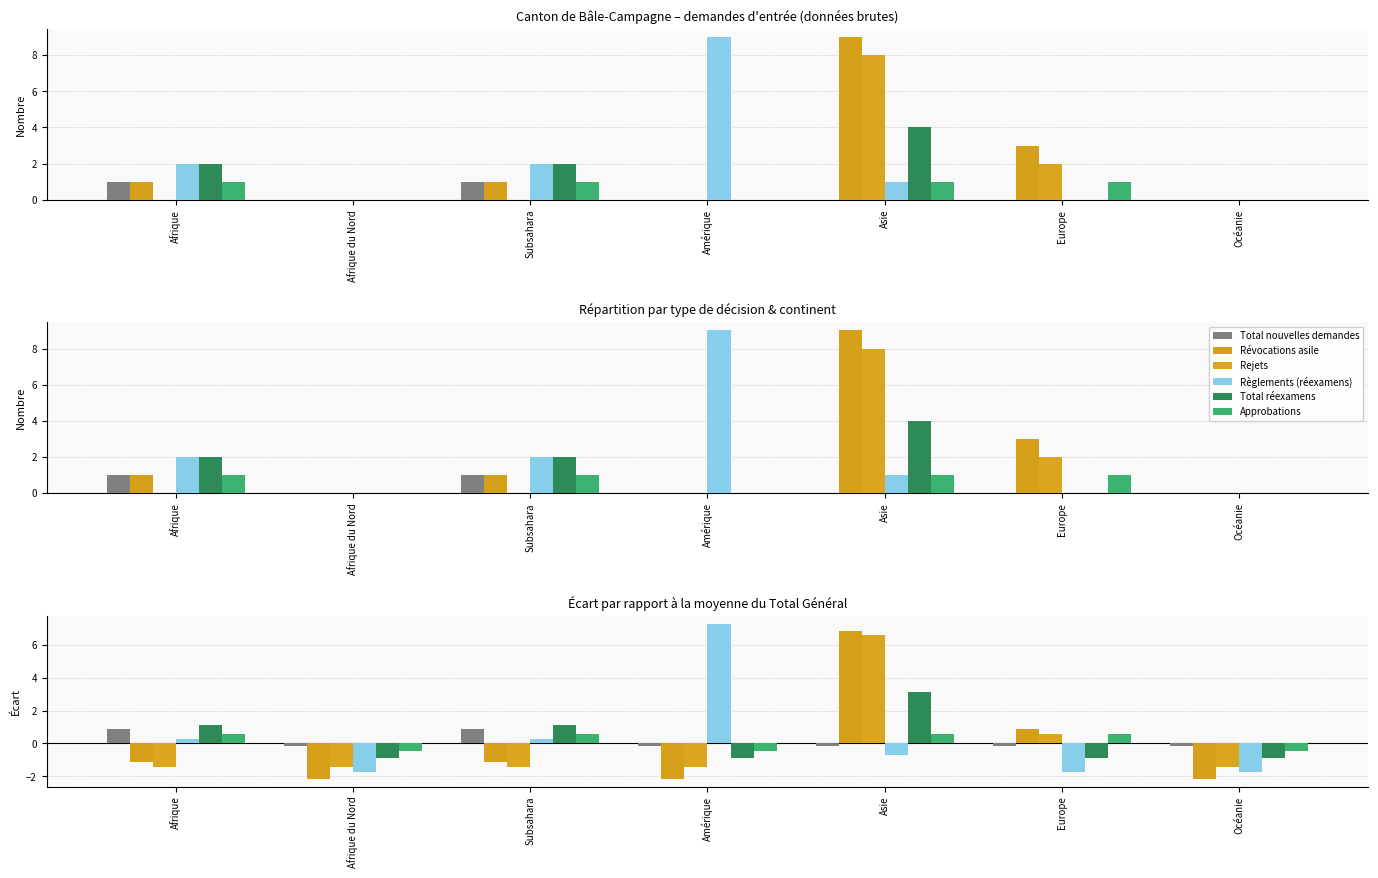

Which category has the highest value in the Rejets series?

Asie